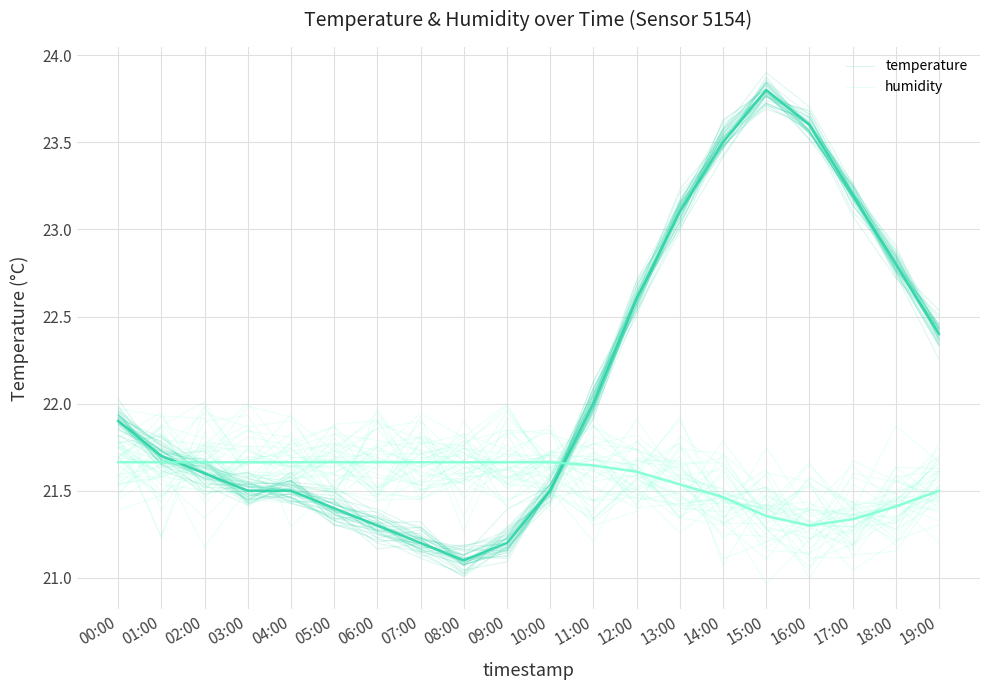

Rank the categories by temperature value from highest to lowest.

15:00, 16:00, 14:00, 17:00, 13:00, 18:00, 12:00, 19:00, 11:00, 00:00, 01:00, 02:00, 03:00, 04:00, 10:00, 05:00, 06:00, 07:00, 09:00, 08:00